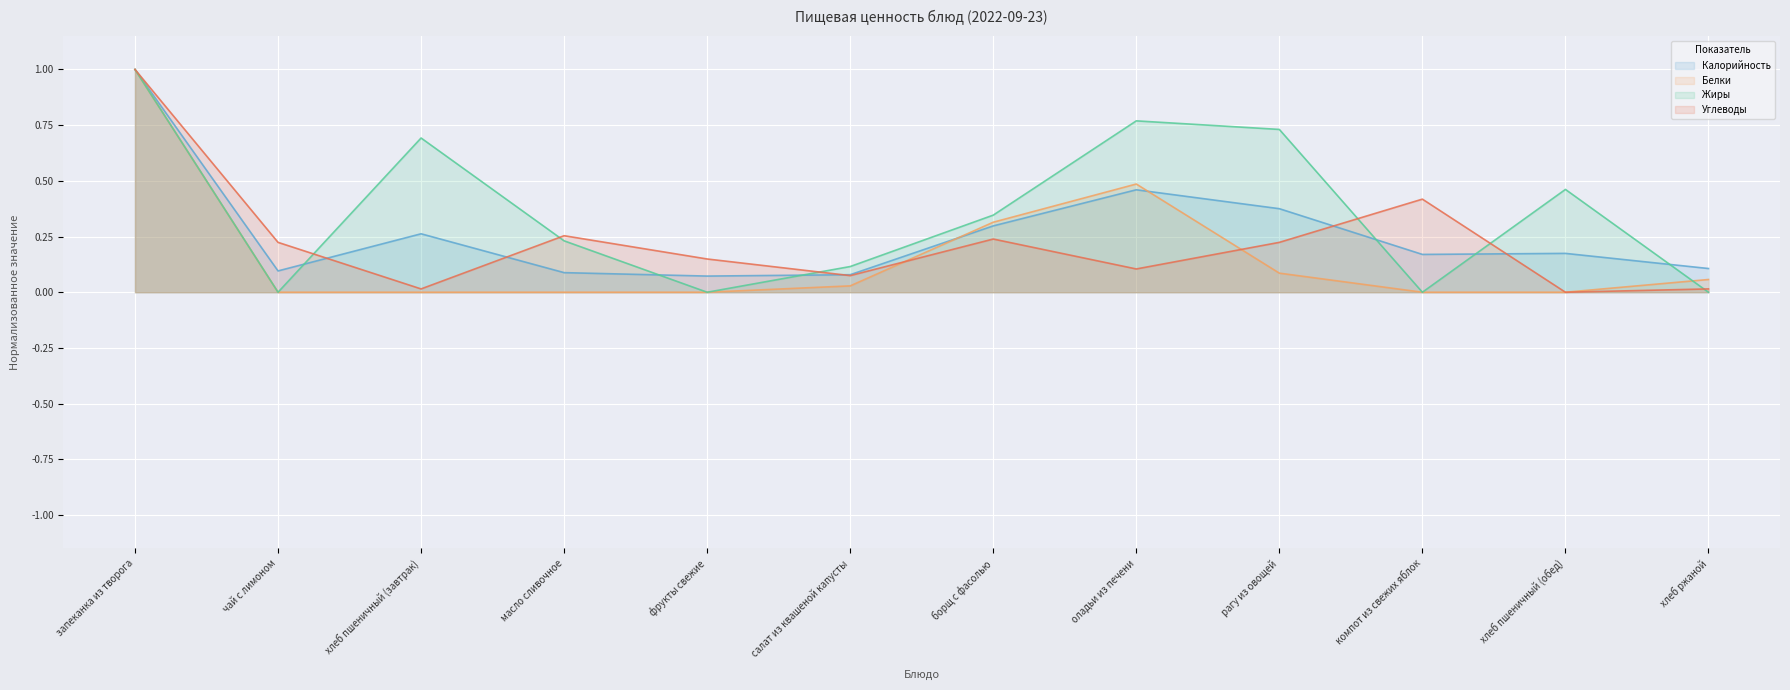

Reading left to right, list all the values displayed in this chart.

Калорийность: запеканка из творога=1.0	чай с лимоном=0.1	хлеб пшеничный (завтрак)=0.3	масло сливочное=0.1	фрукты свежие=0.1	салат из квашеной капусты=0.1	борщ с фасолью=0.3	оладьи из печени=0.5	рагу из овощей=0.4	компот из свежих яблок=0.2	хлеб пшеничный (обед)=0.2	хлеб ржаной=0.1
Белки: запеканка из творога=1.0	чай с лимоном=0.0	хлеб пшеничный (завтрак)=0.0	масло сливочное=0.0	фрукты свежие=0.0	салат из квашеной капусты=0.0	борщ с фасолью=0.3	оладьи из печени=0.5	рагу из овощей=0.1	компот из свежих яблок=0.0	хлеб пшеничный (обед)=0.0	хлеб ржаной=0.1
Жиры: запеканка из творога=1.0	чай с лимоном=0.0	хлеб пшеничный (завтрак)=0.7	масло сливочное=0.2	фрукты свежие=0.0	салат из квашеной капусты=0.1	борщ с фасолью=0.3	оладьи из печени=0.8	рагу из овощей=0.7	компот из свежих яблок=0.0	хлеб пшеничный (обед)=0.5	хлеб ржаной=0.0
Углеводы: запеканка из творога=1.0	чай с лимоном=0.2	хлеб пшеничный (завтрак)=0.0	масло сливочное=0.3	фрукты свежие=0.1	салат из квашеной капусты=0.1	борщ с фасолью=0.2	оладьи из печени=0.1	рагу из овощей=0.2	компот из свежих яблок=0.4	хлеб пшеничный (обед)=0.0	хлеб ржаной=0.0